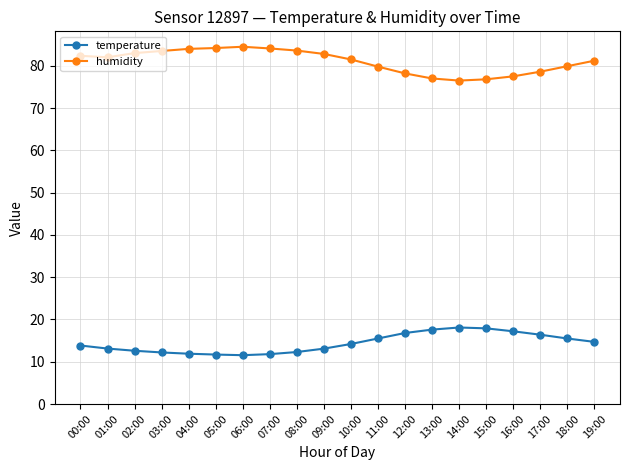

Which series has the widest spread of values?

humidity